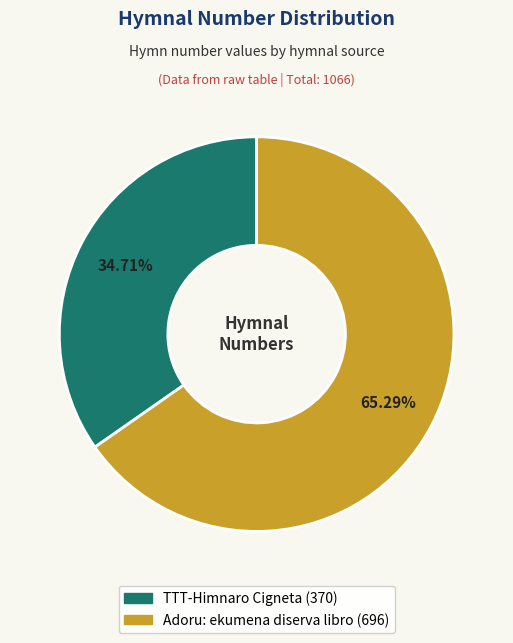

What is the largest slice in the pie chart?

Adoru: ekumena diserva libro